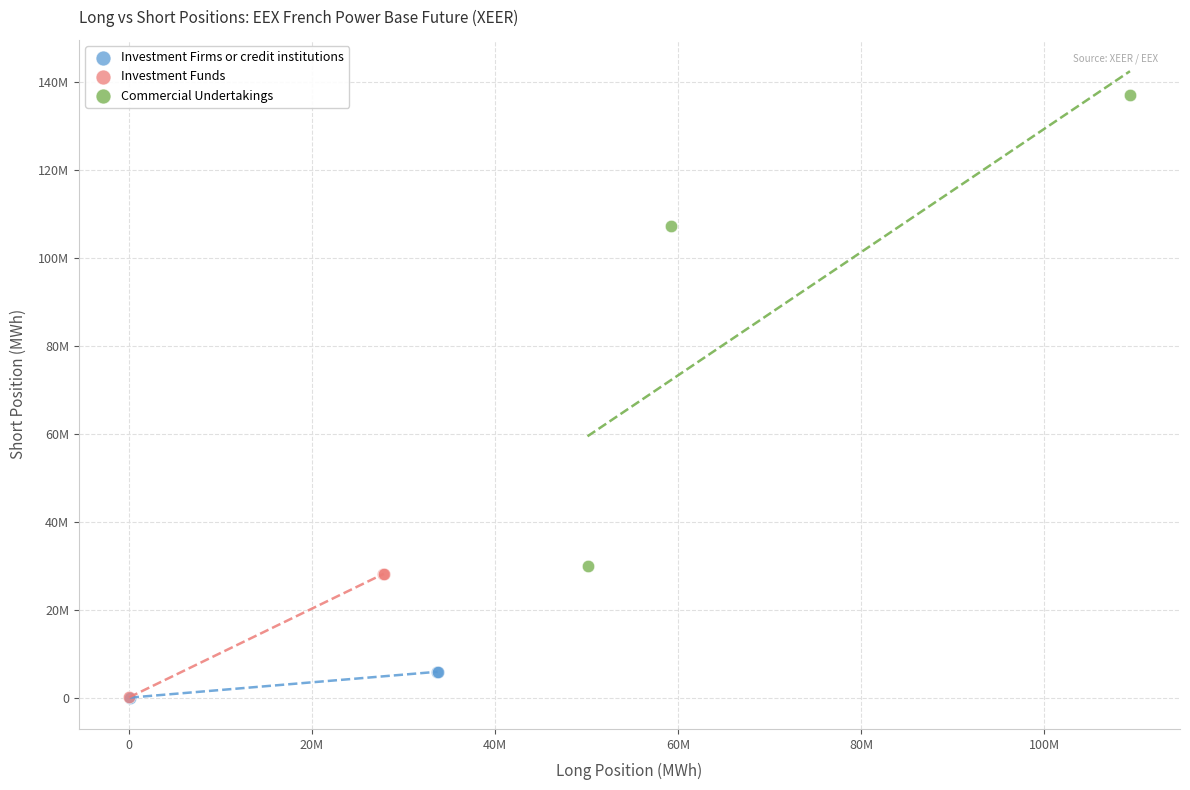

What are all the series names shown in the legend?

Investment Firms or credit institutions, Investment Funds, Commercial Undertakings